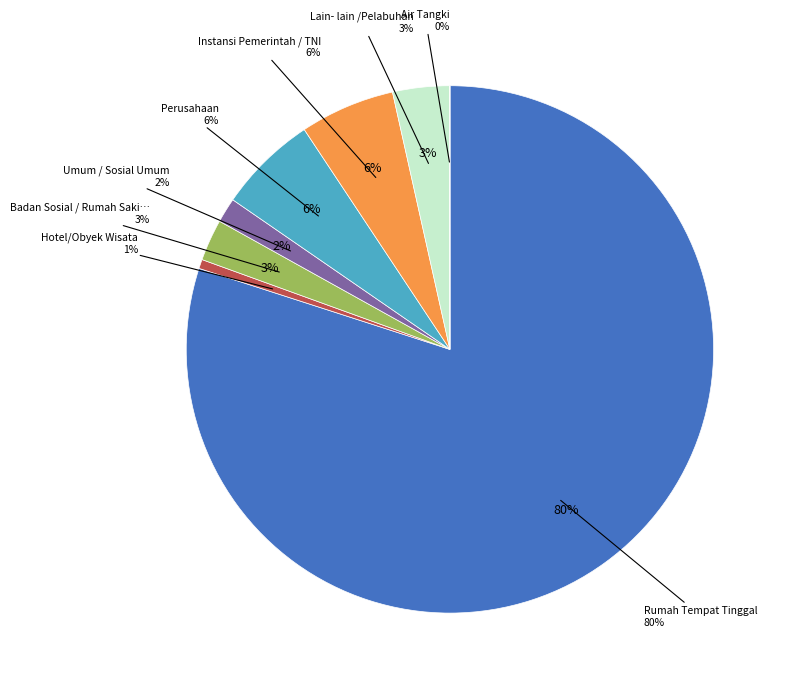

Between Rumah Tempat Tinggal and Umum / Sosial Umum, which is larger?

Rumah Tempat Tinggal